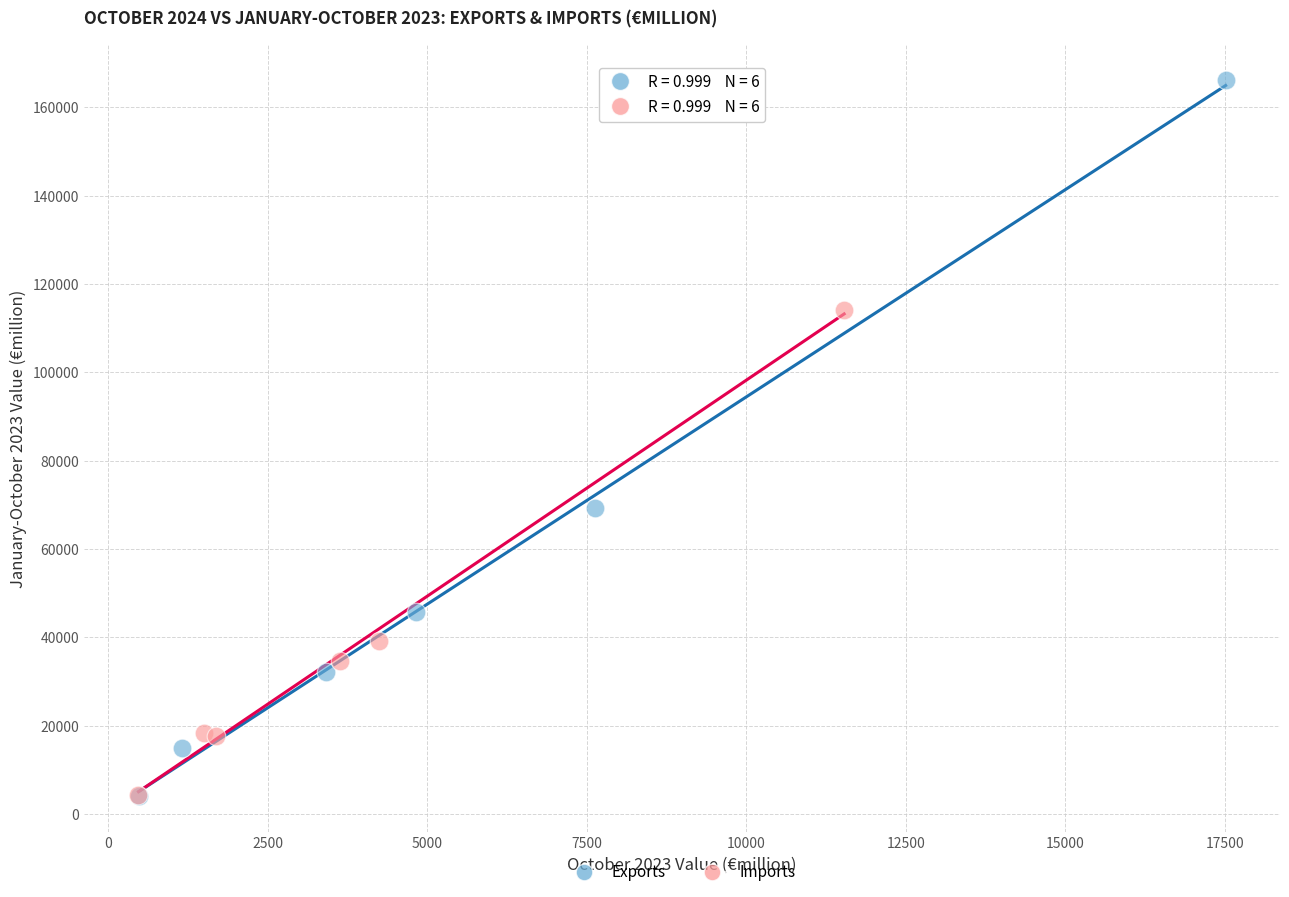

Which series has the largest Y range (max minus min)?

Exports